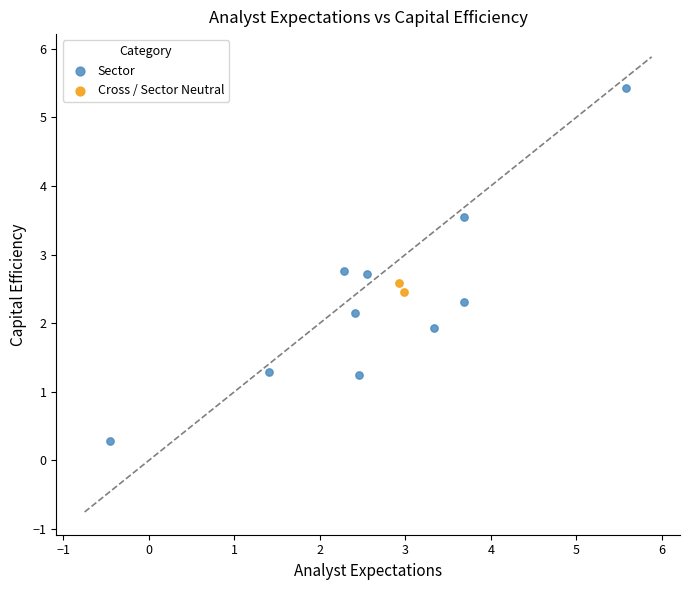

Which series reaches the maximum Y coordinate?

Sector